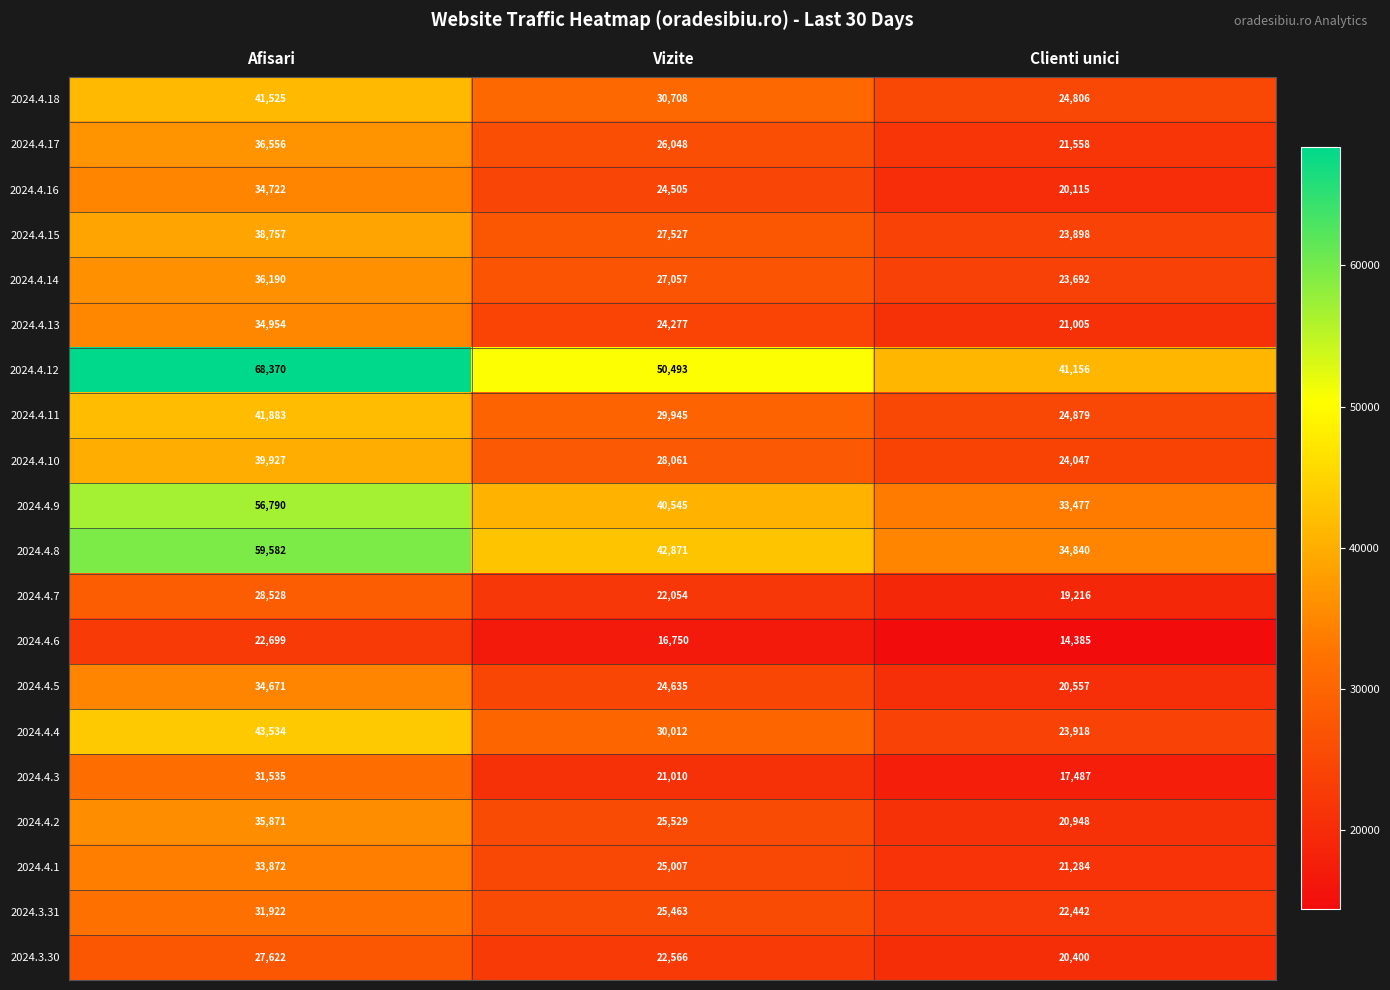

List the labels in order of 2024.3.30 value, largest first.

Afisari, Vizite, Clienti unici